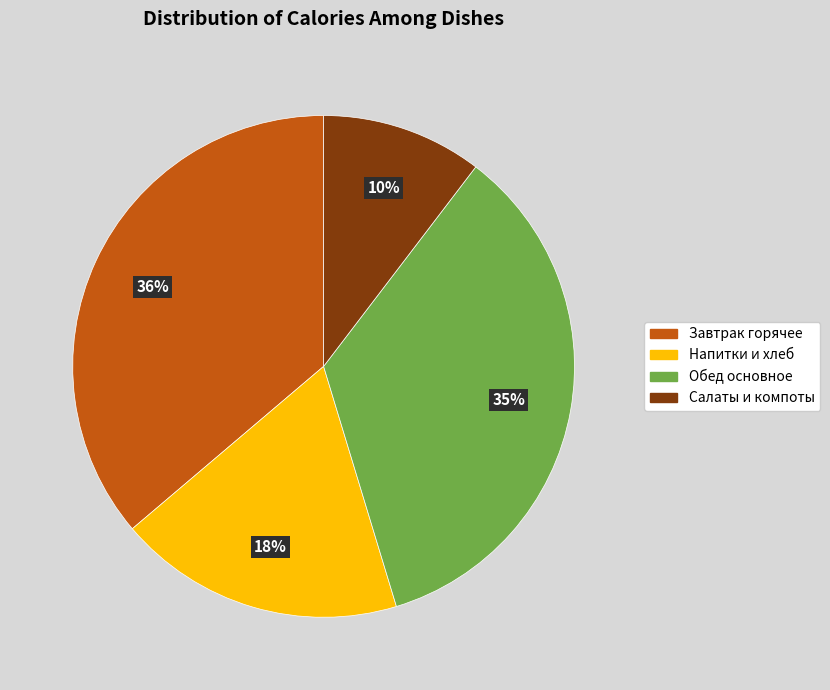

How many segments does this pie chart have?

4